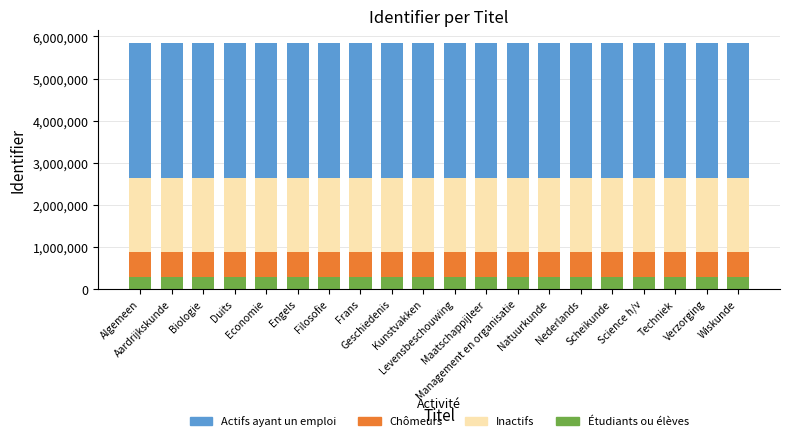

What are all the series names shown in the legend?

Actifs ayant un emploi, Chômeurs, Inactifs, Étudiants ou élèves